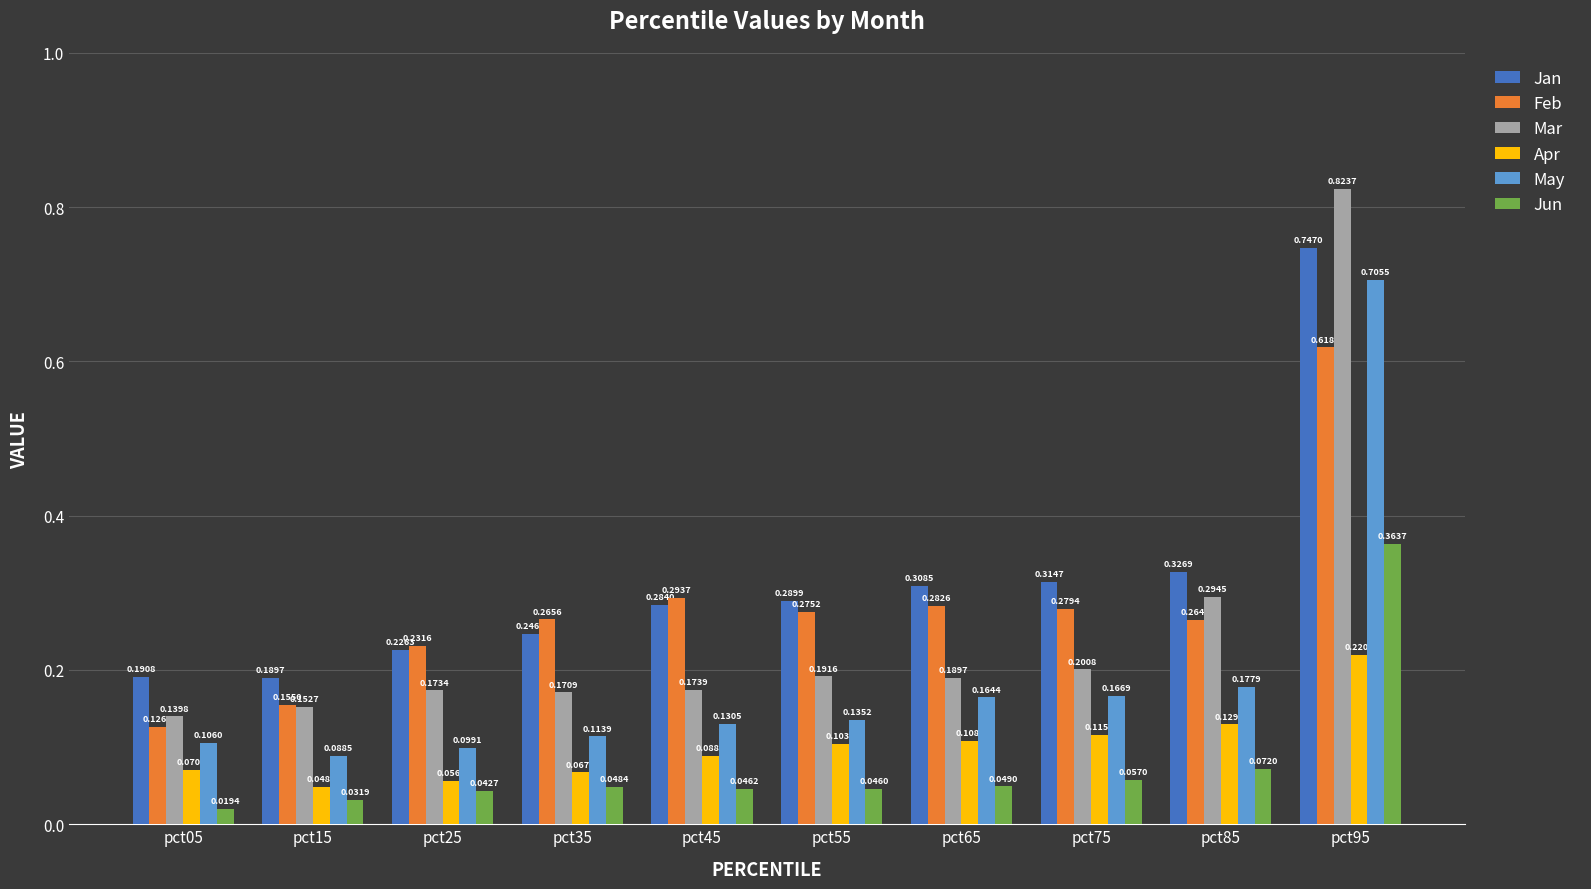

The value of Apr at pct95 is 0.3. True or false?

False